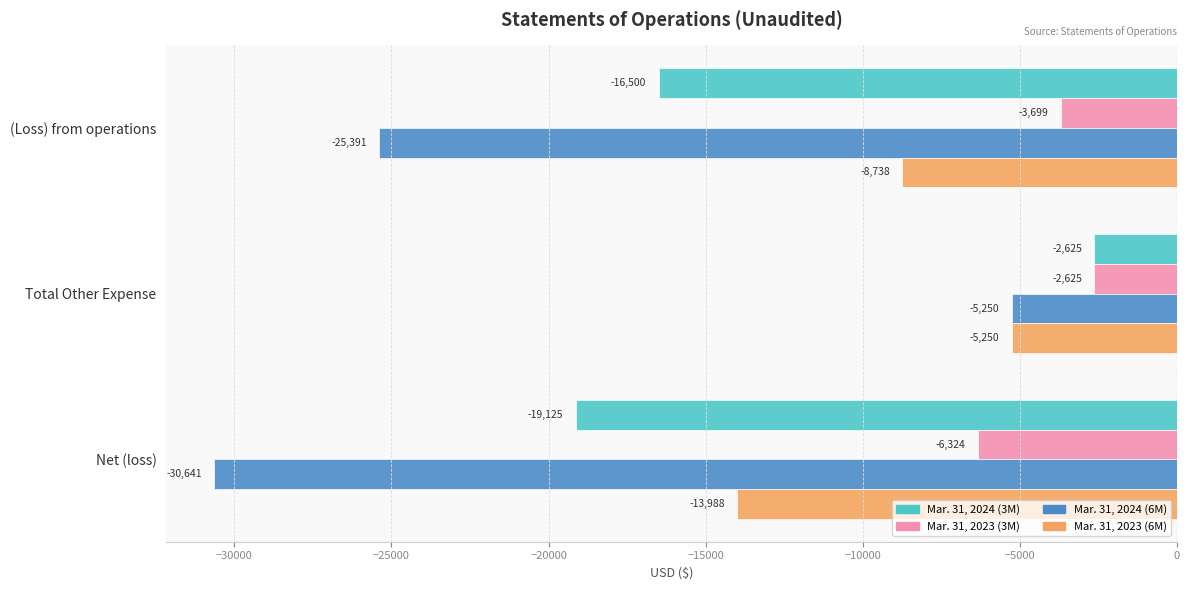

Which category has the lowest value in the Mar. 31, 2024 (3M) series?

Net (loss)